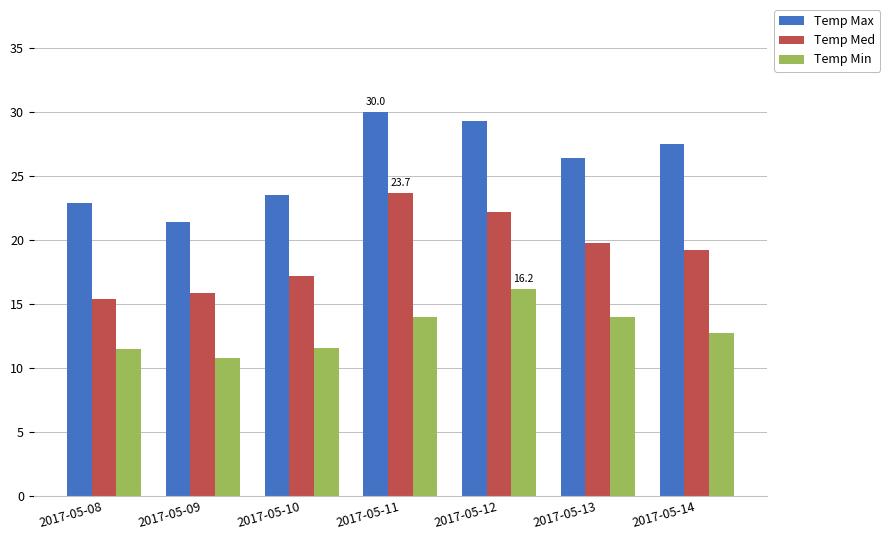

The value of Temp Med at 2017-05-10 is 3.9. True or false?

False